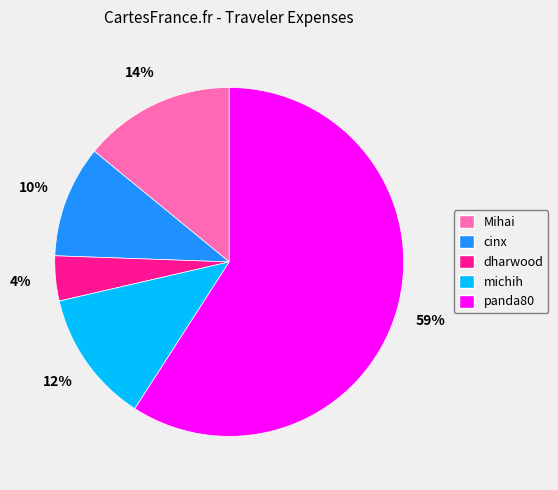

What percentage is the michih slice, to the nearest percent?

12%